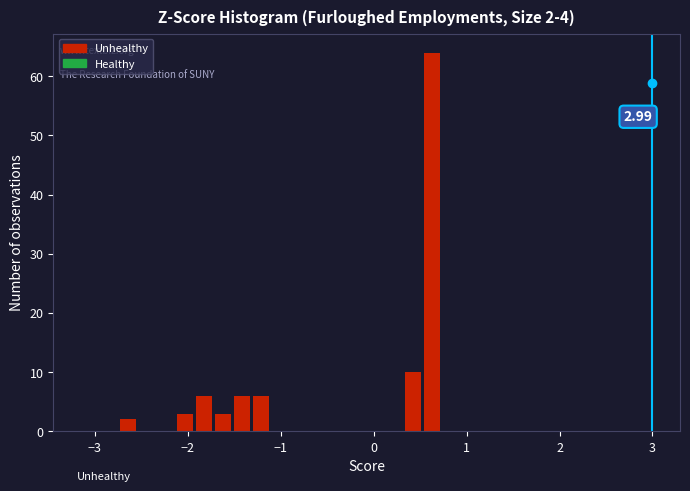

Around what value on the x-axis is the tallest bar? Give the approximate position of its centre, as read against the axis.

0.6